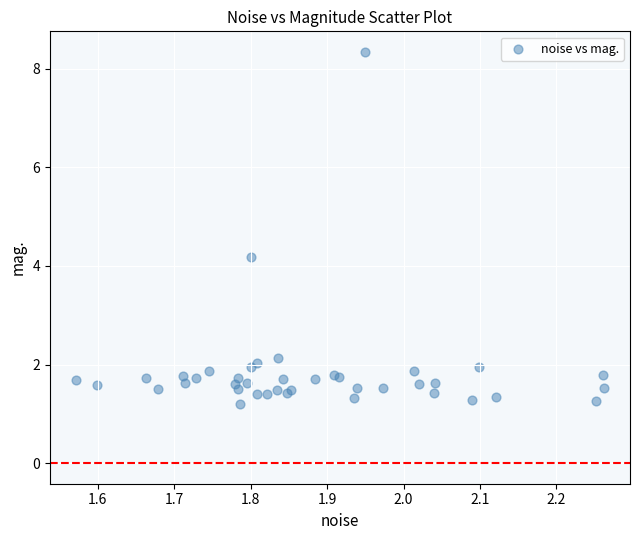

What Y value in the scatter plot is closest to 4?

4.2